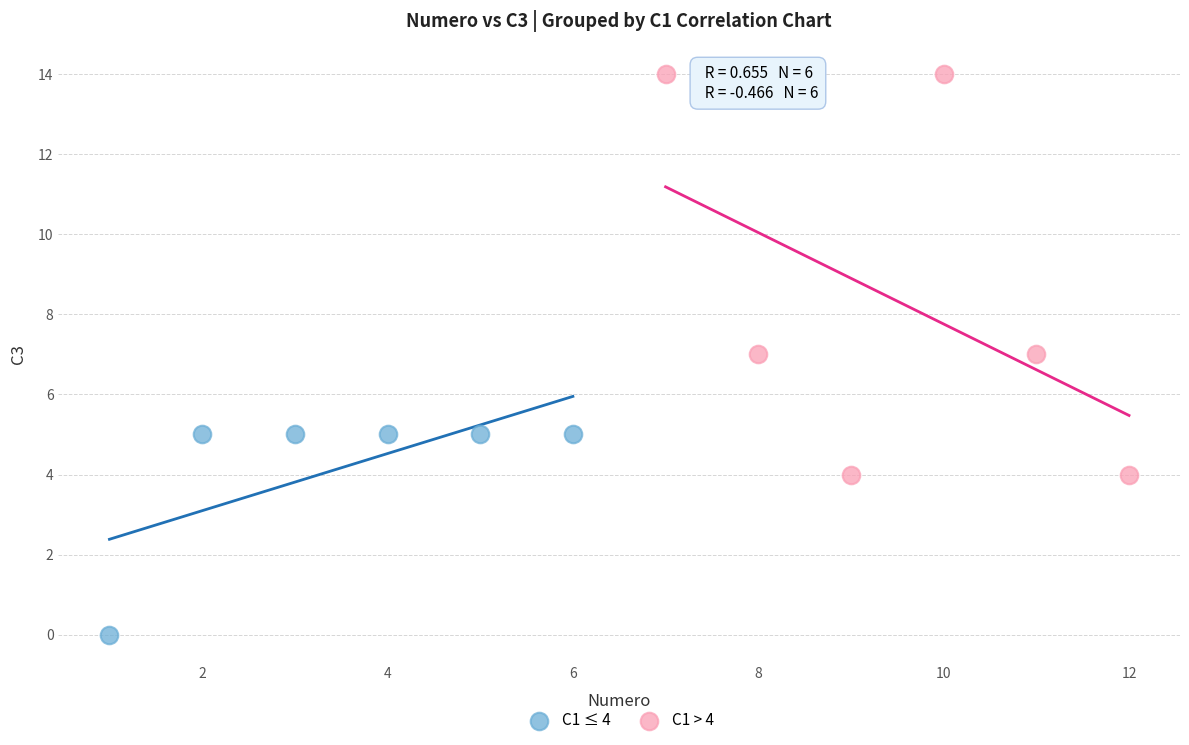

Which series reaches the minimum Y coordinate?

C1 ≤ 4